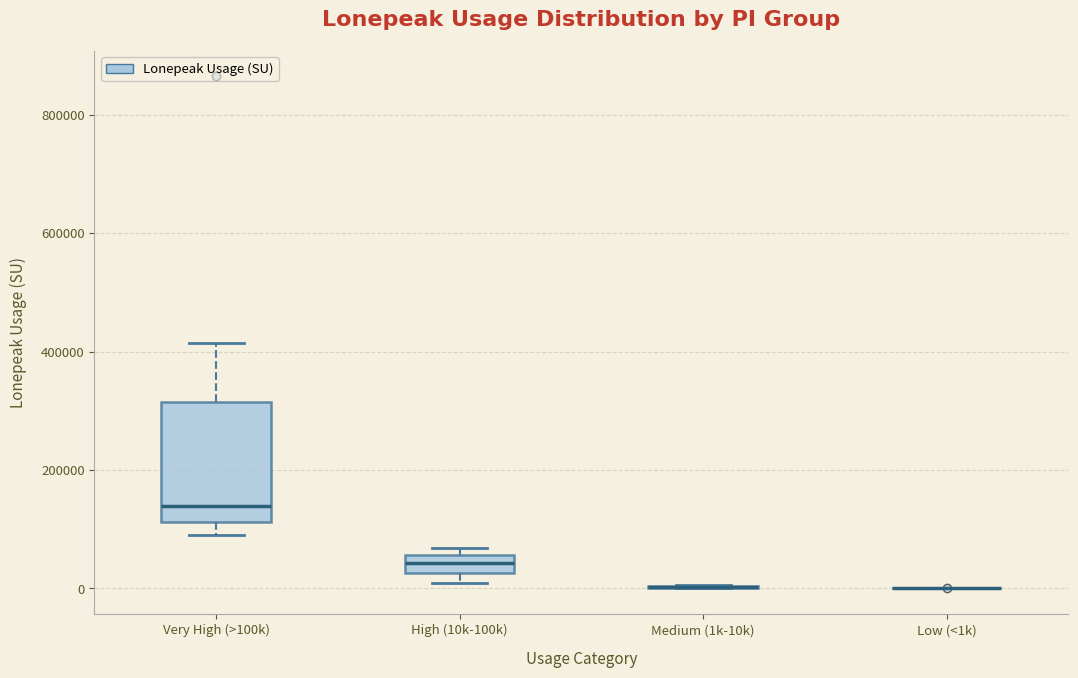

Comparing the boxes themselves (not the whiskers), which one is the tallest?

Very High (>100k)